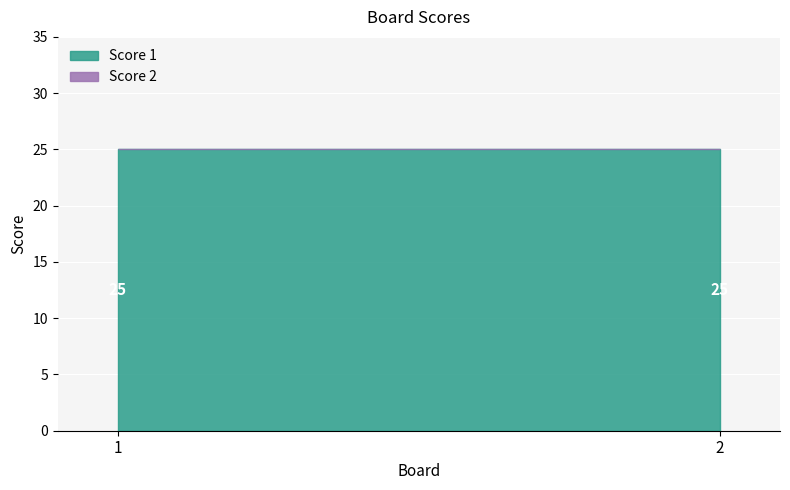

Reading right to left, extract all data points from this chart.

Score 1: 2=25	1=25
Score 2: 2=0	1=0